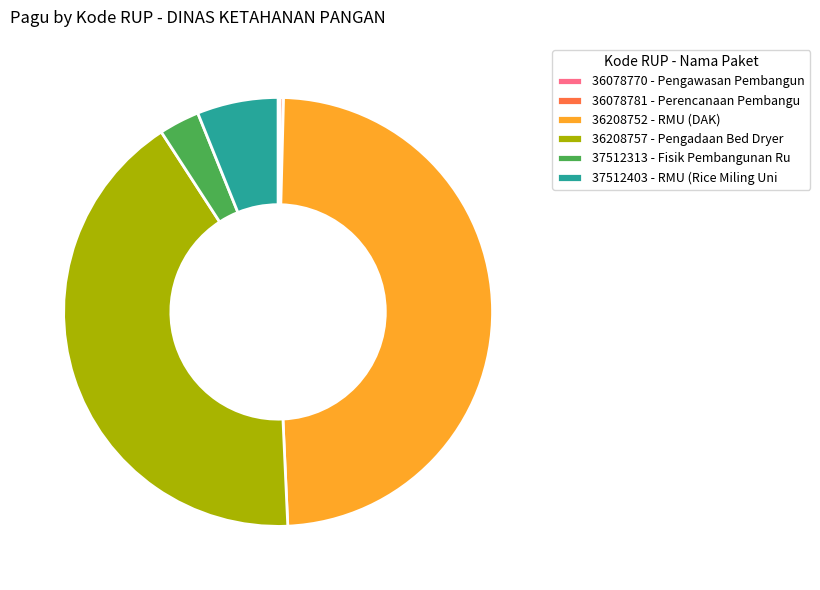

The 36208757 - Pengadaan Bed Dryer slice represents 50% of the pie. True or false?

False